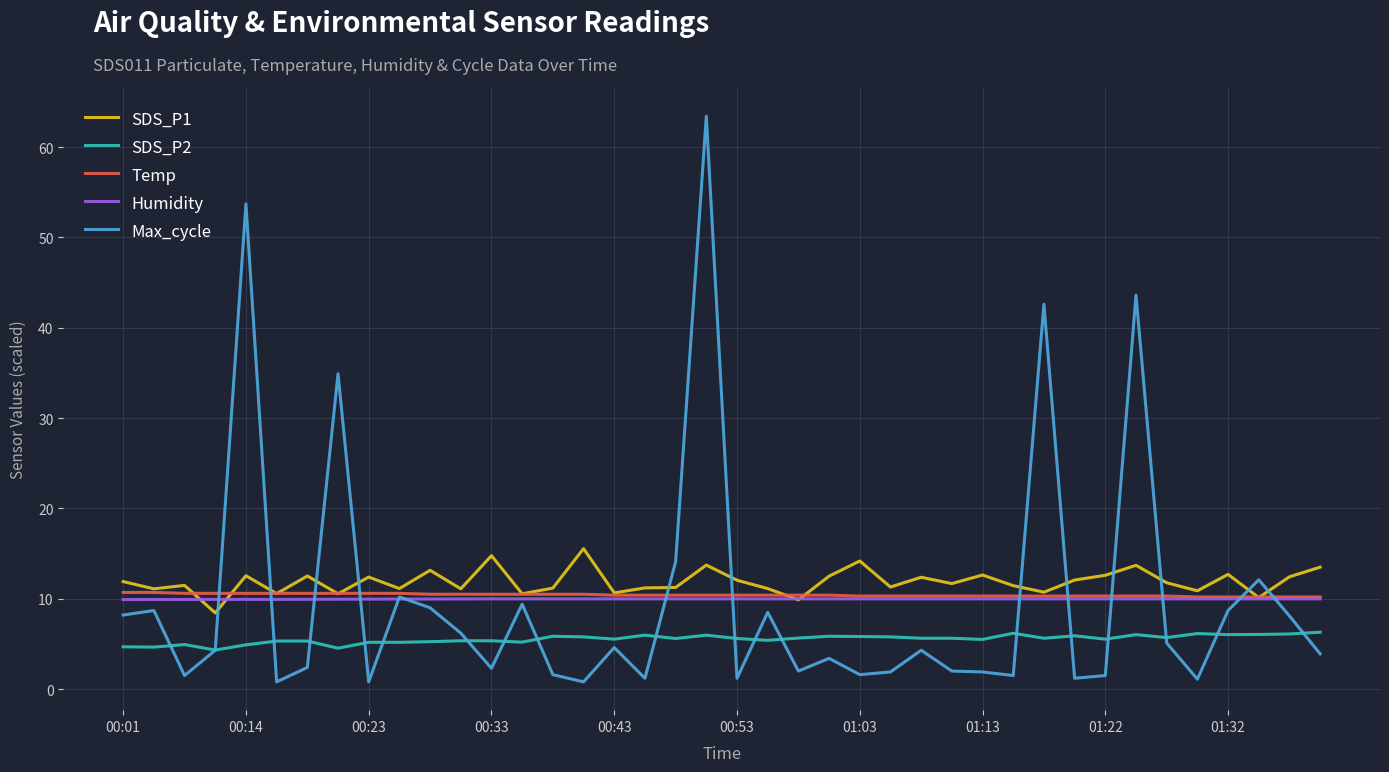

Is this an area chart (filled region under the line)?

No